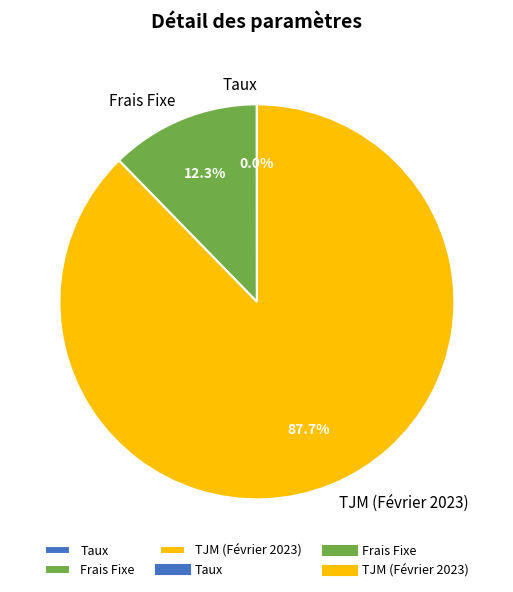

Which has a higher value, Frais Fixe or TJM (Février 2023)?

TJM (Février 2023)